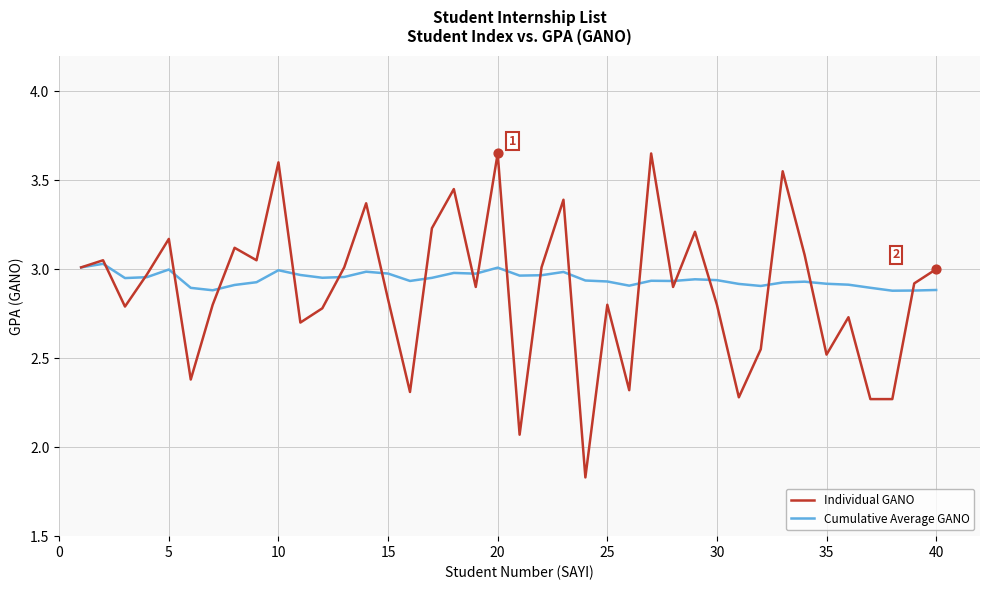

Which series has the largest range (max minus min)?

Individual GANO